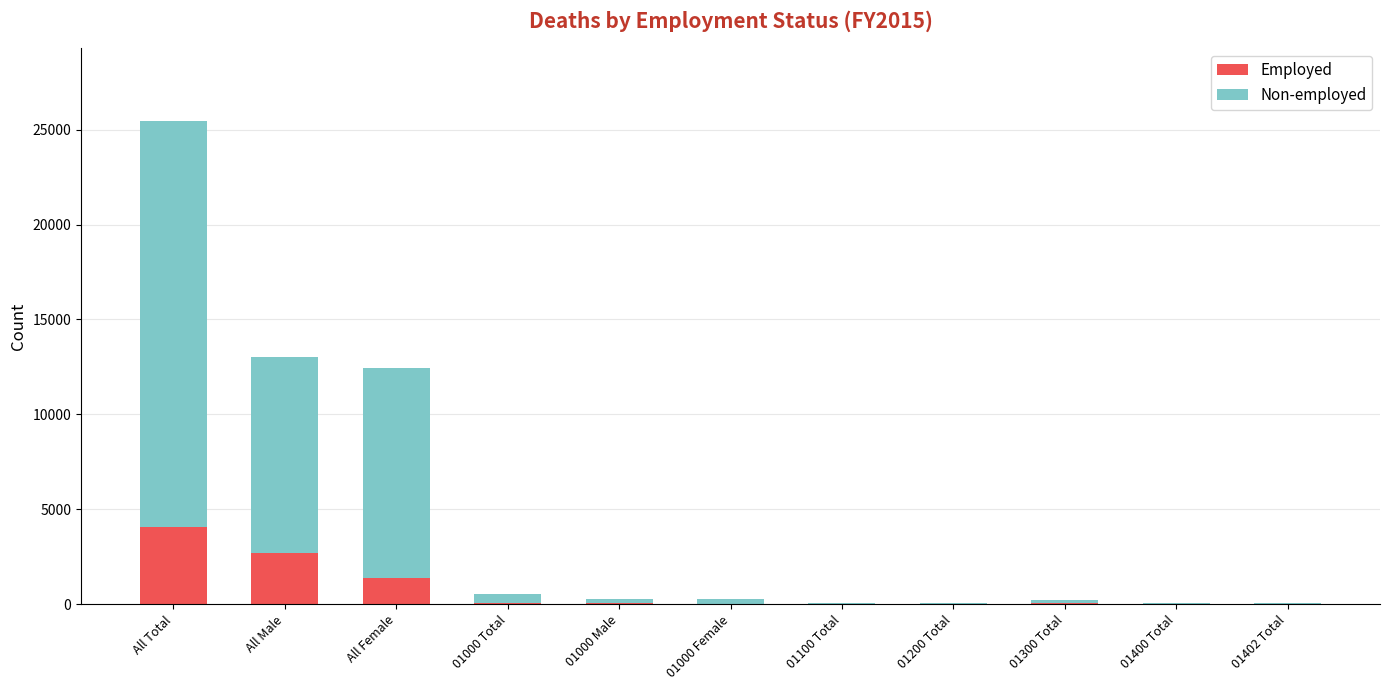

What is the sum of all Employed values?

8386